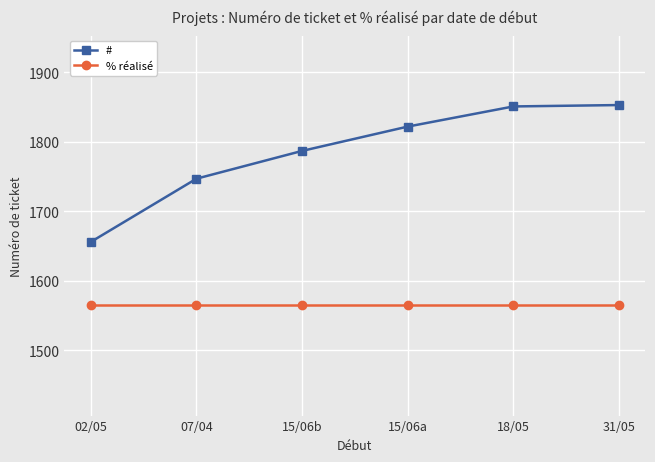

True or false: % réalisé and # intersect in this chart.

False